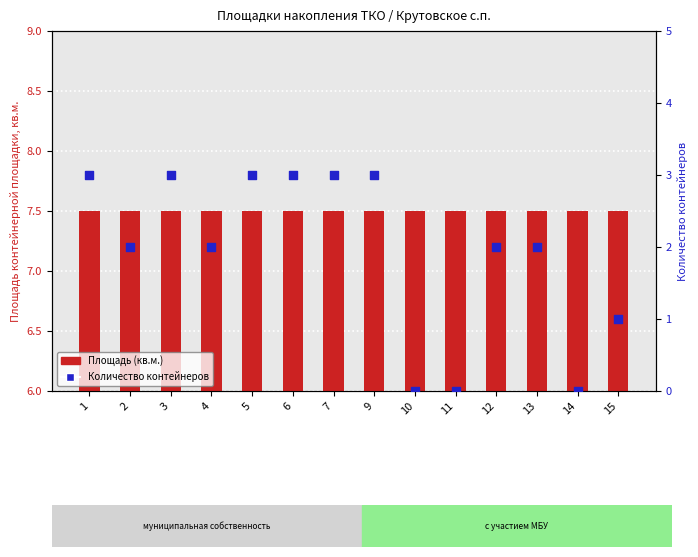

Which series has the largest total across all categories?

Площадь (кв.м.)